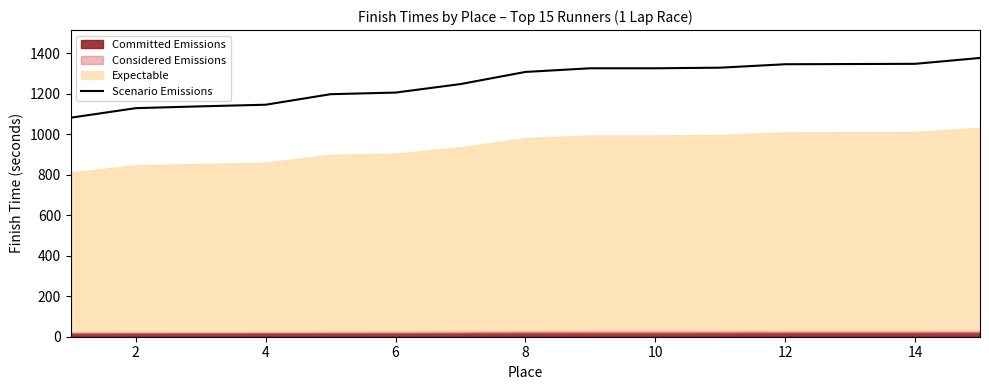

What is the difference between the maximum and minimum values?

295